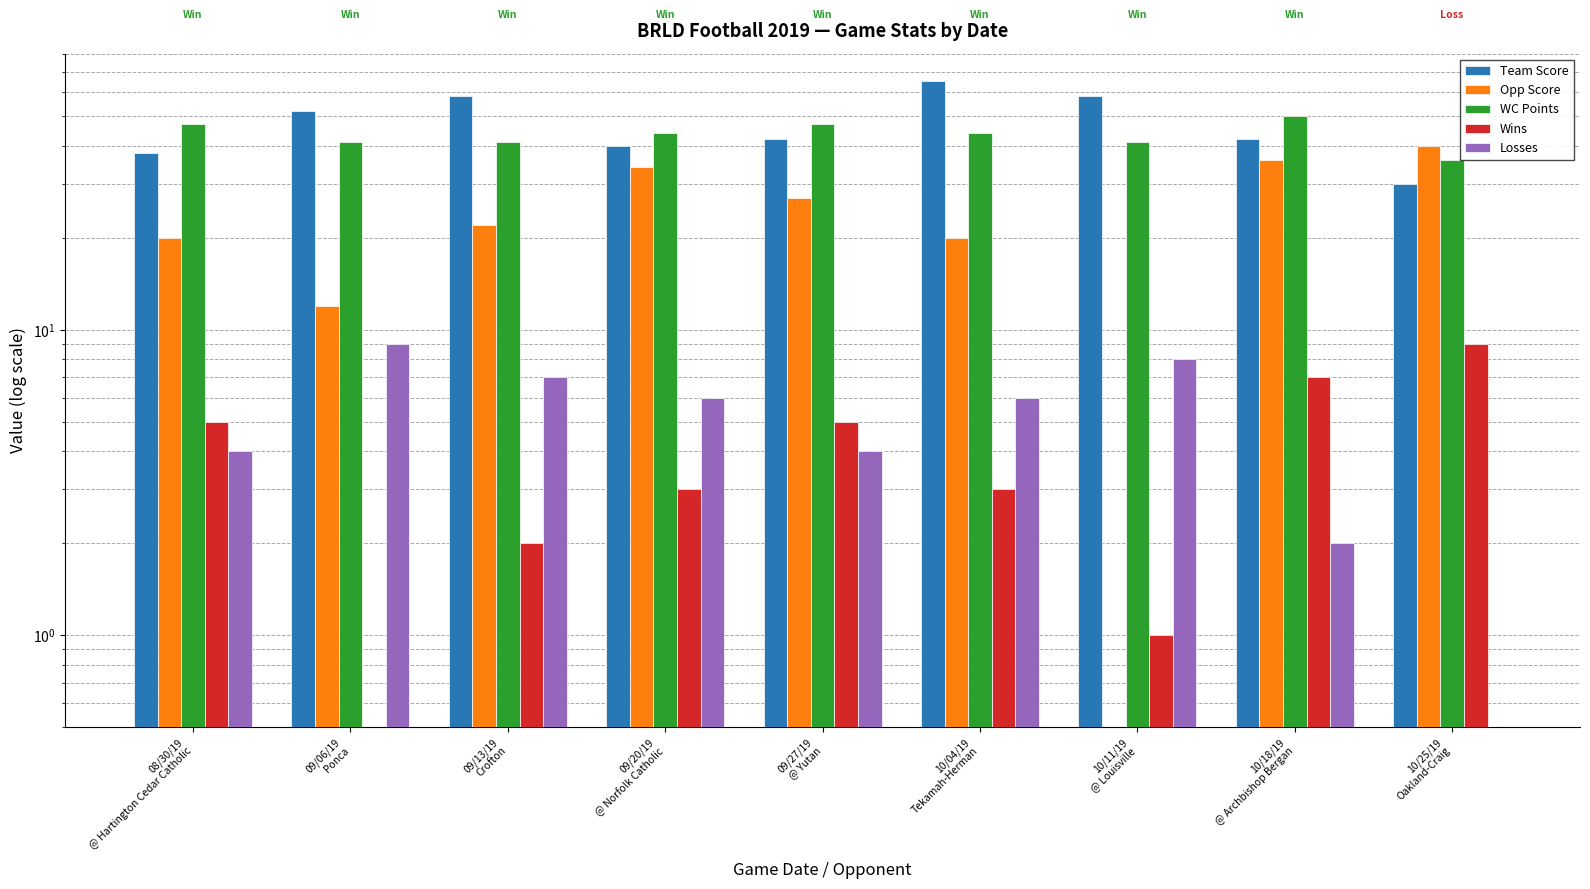

Reading right to left, list all the values displayed in this chart.

Team Score: 10/25/19
Oakland-Craig=30	10/18/19
@ Archbishop Bergan=42	10/11/19
@ Louisville=58	10/04/19
Tekamah-Herman=65	09/27/19
@ Yutan=42	09/20/19
@ Norfolk Catholic=40	09/13/19
Crofton=58	09/06/19
Ponca=52	08/30/19
@ Hartington Cedar Catholic=38
Opp Score: 10/25/19
Oakland-Craig=40	10/18/19
@ Archbishop Bergan=36	10/11/19
@ Louisville=0	10/04/19
Tekamah-Herman=20	09/27/19
@ Yutan=27	09/20/19
@ Norfolk Catholic=34	09/13/19
Crofton=22	09/06/19
Ponca=12	08/30/19
@ Hartington Cedar Catholic=20
WC Points: 10/25/19
Oakland-Craig=36	10/18/19
@ Archbishop Bergan=50	10/11/19
@ Louisville=41	10/04/19
Tekamah-Herman=44	09/27/19
@ Yutan=47	09/20/19
@ Norfolk Catholic=44	09/13/19
Crofton=41	09/06/19
Ponca=41	08/30/19
@ Hartington Cedar Catholic=47
Wins: 10/25/19
Oakland-Craig=9	10/18/19
@ Archbishop Bergan=7	10/11/19
@ Louisville=1	10/04/19
Tekamah-Herman=3	09/27/19
@ Yutan=5	09/20/19
@ Norfolk Catholic=3	09/13/19
Crofton=2	09/06/19
Ponca=0	08/30/19
@ Hartington Cedar Catholic=5
Losses: 10/25/19
Oakland-Craig=0	10/18/19
@ Archbishop Bergan=2	10/11/19
@ Louisville=8	10/04/19
Tekamah-Herman=6	09/27/19
@ Yutan=4	09/20/19
@ Norfolk Catholic=6	09/13/19
Crofton=7	09/06/19
Ponca=9	08/30/19
@ Hartington Cedar Catholic=4